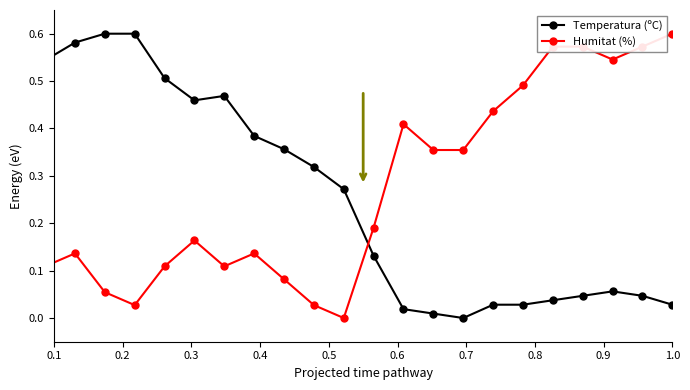

At how many categories does at least one series exceed 0?

24